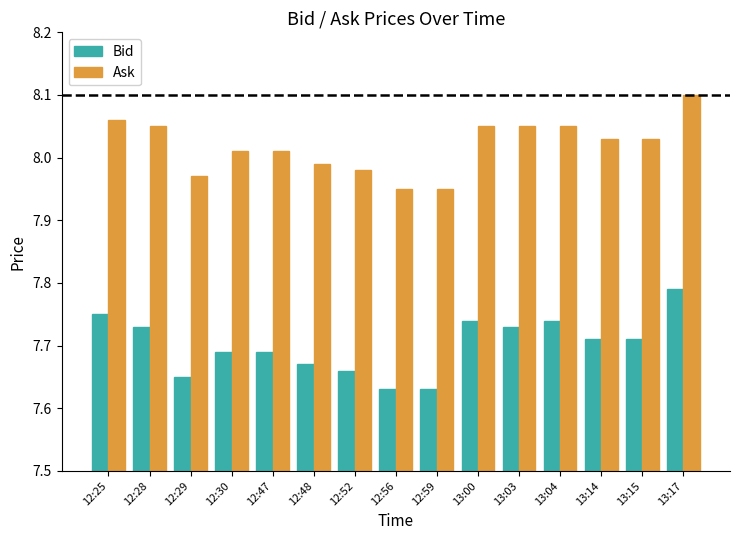

List the series in order of their peak value, lowest first.

Bid, Ask